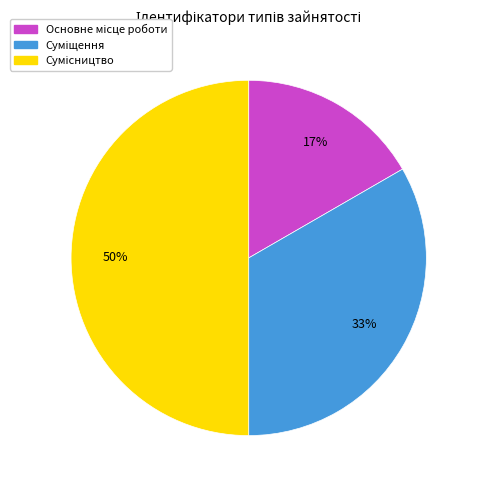

To the nearest percent, what is the average slice percentage?

33%